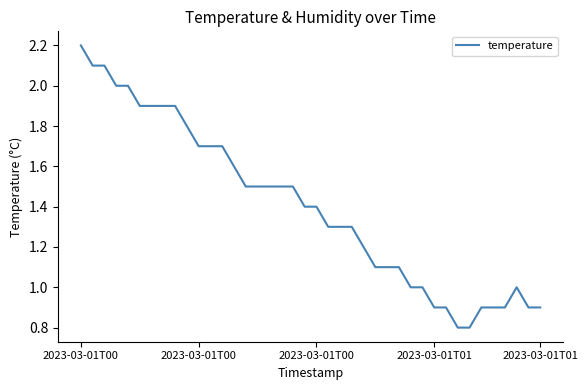

What is the minimum value shown in the chart?

0.8